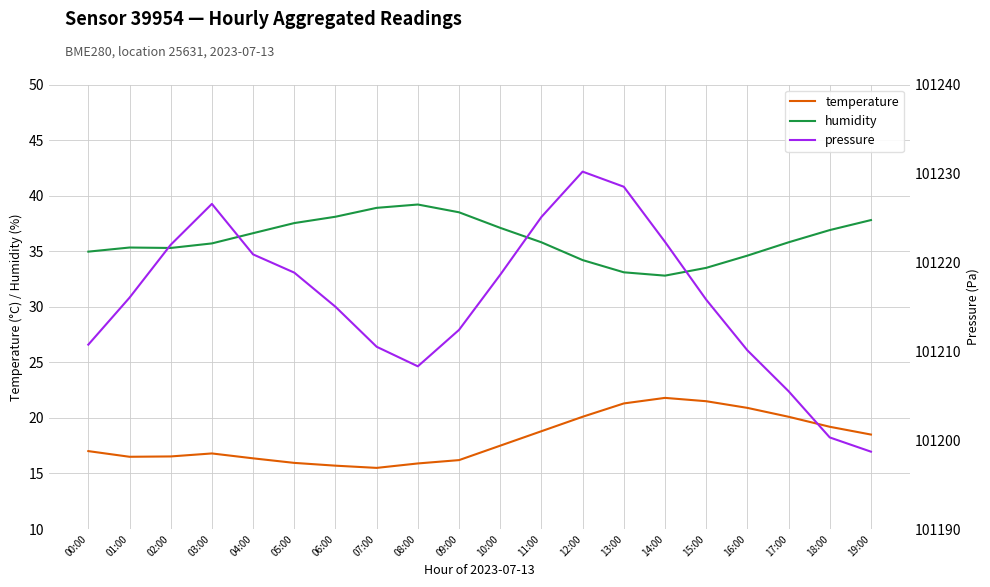

At which label does temperature reach its peak?

14:00